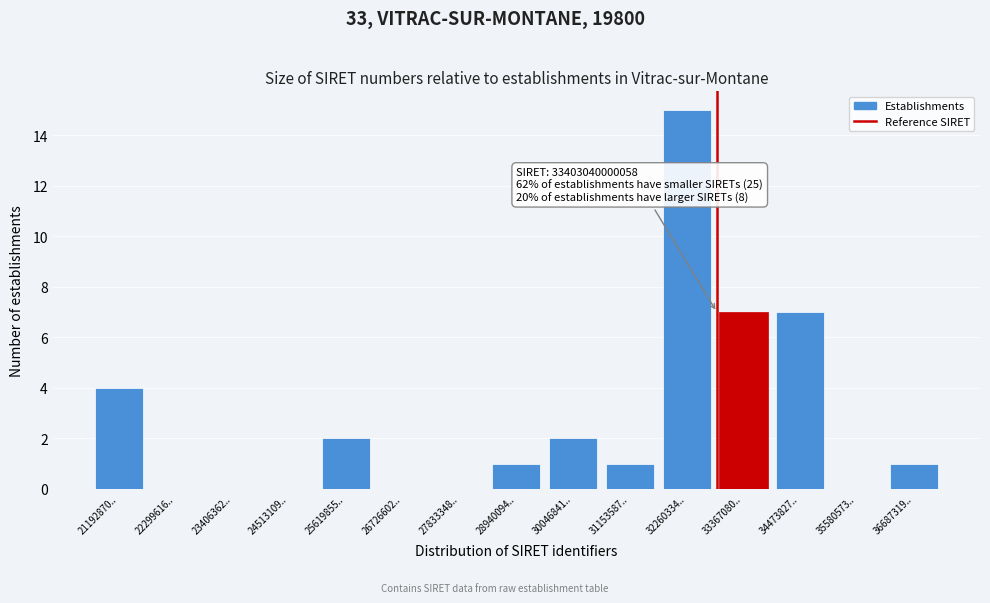

Reading right to left, what are all the values shown in this chart?

36687319..=1	35580573..=0	34473827..=7	33367080..=7	32260334..=15	31153587..=1	30046841..=2	28940094..=1	27833348..=0	26726602..=0	25619855..=2	24513109..=0	23406362..=0	22299616..=0	21192870..=4